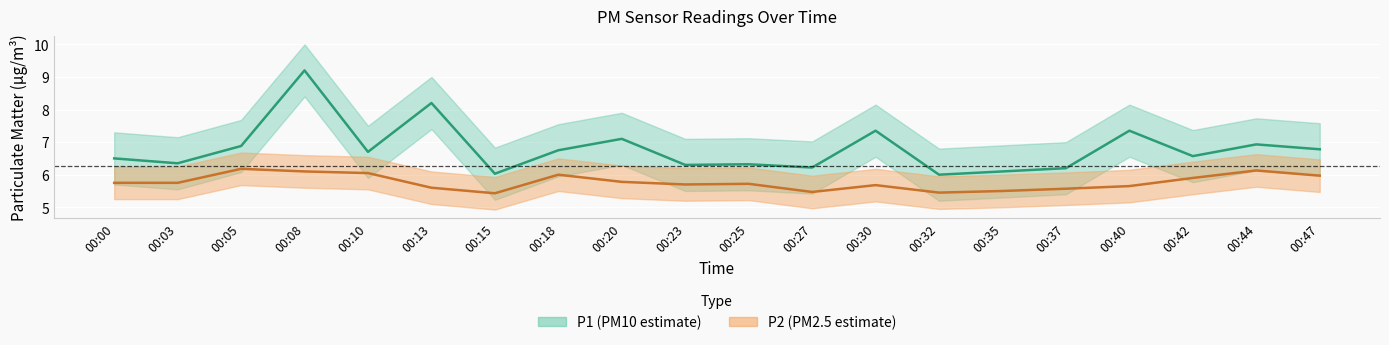

How many interior local peaks does the P1 series have?

7